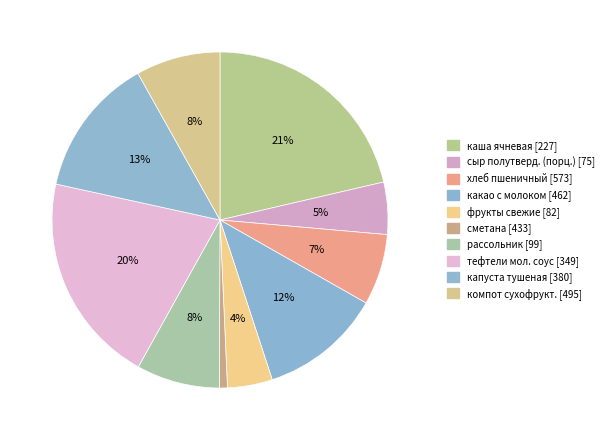

Which slice is the smallest?

сметана